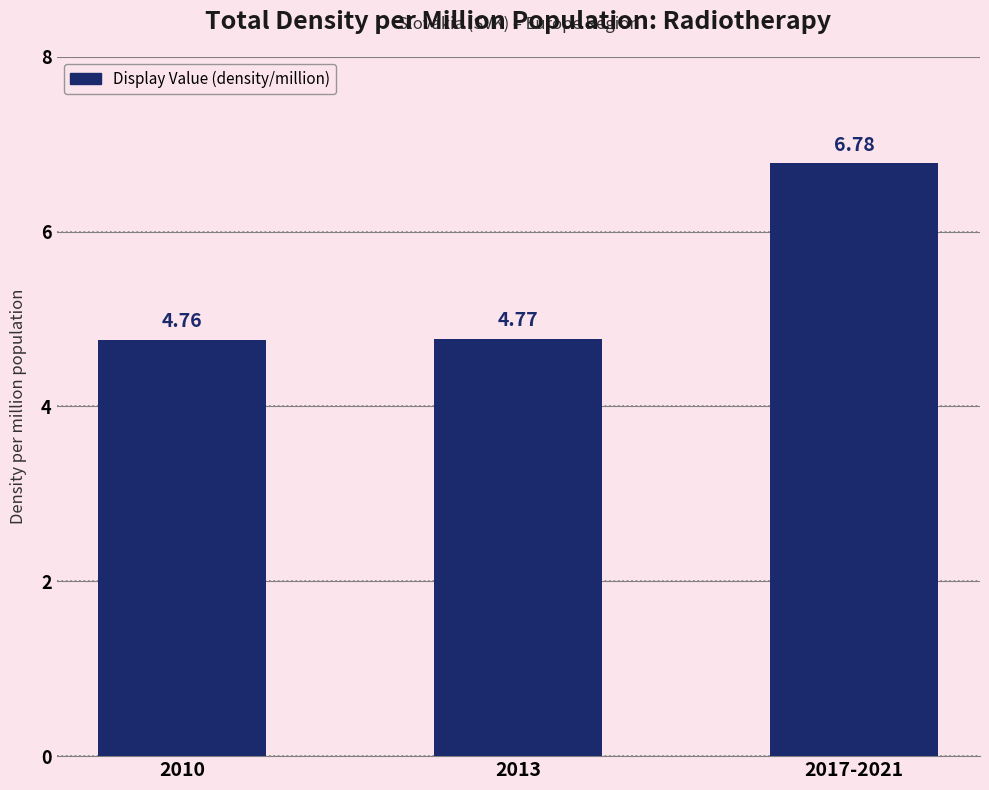

List the labels in order of value, smallest first.

2010, 2013, 2017-2021